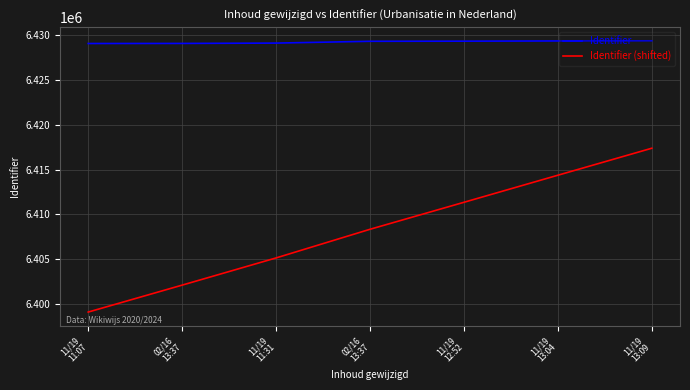

How many lines are shown in the chart?

2